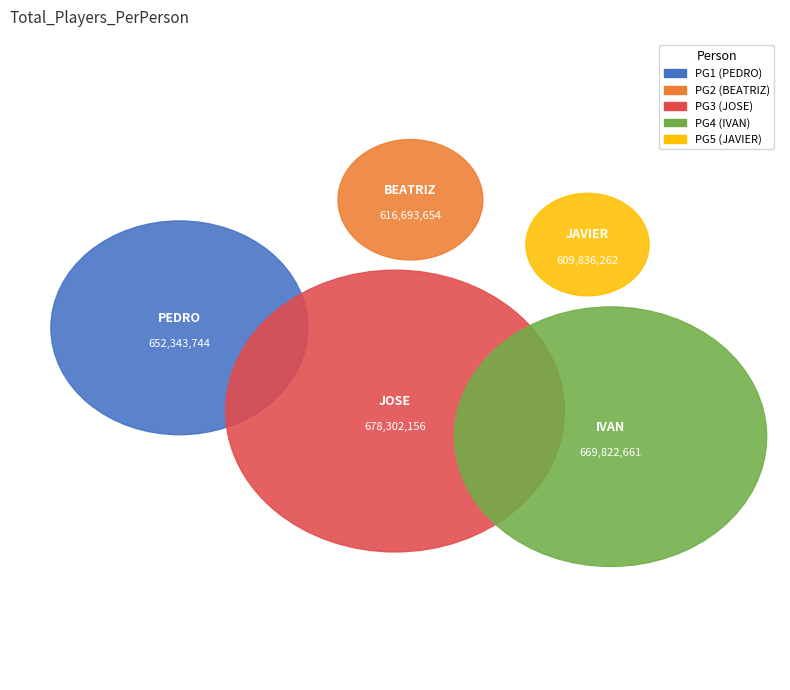

Is there any slice that represents more than half of the pie?

No